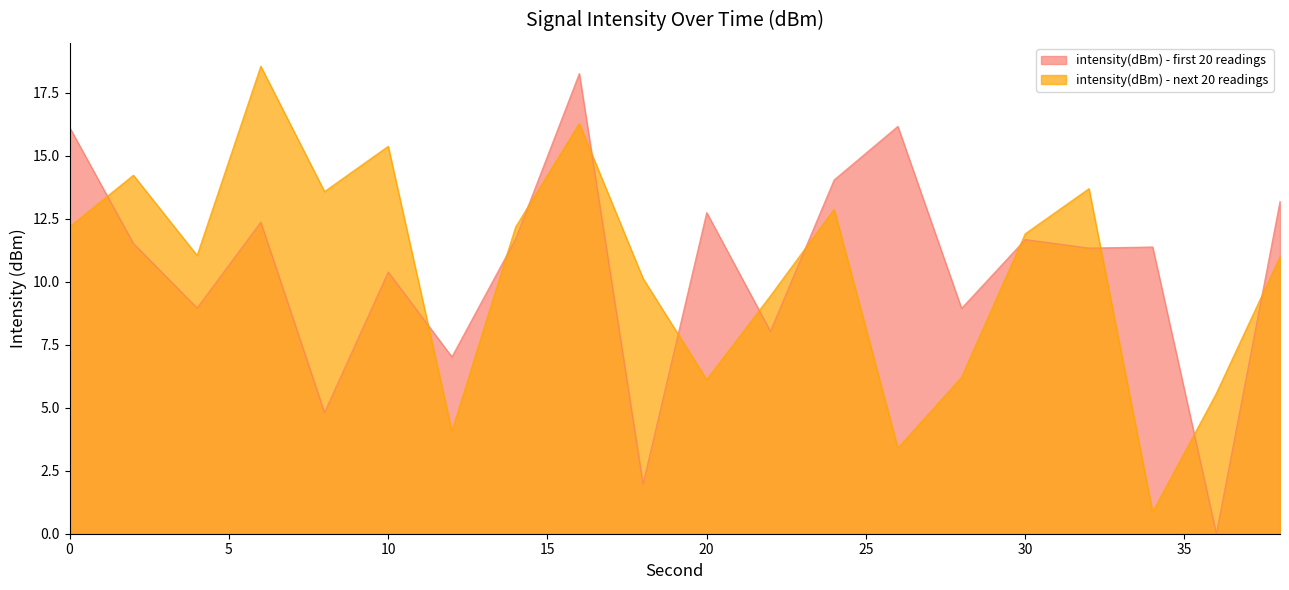

How many interior local valleys does the intensity(dBm) - next 20 readings series have?

6